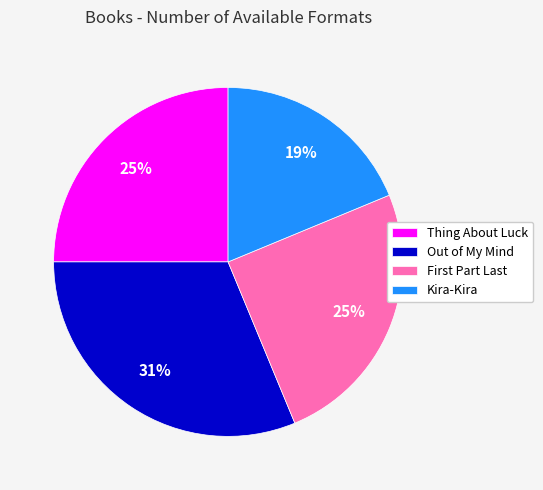

True or false: Thing About Luck accounts for 25% of the total.

True